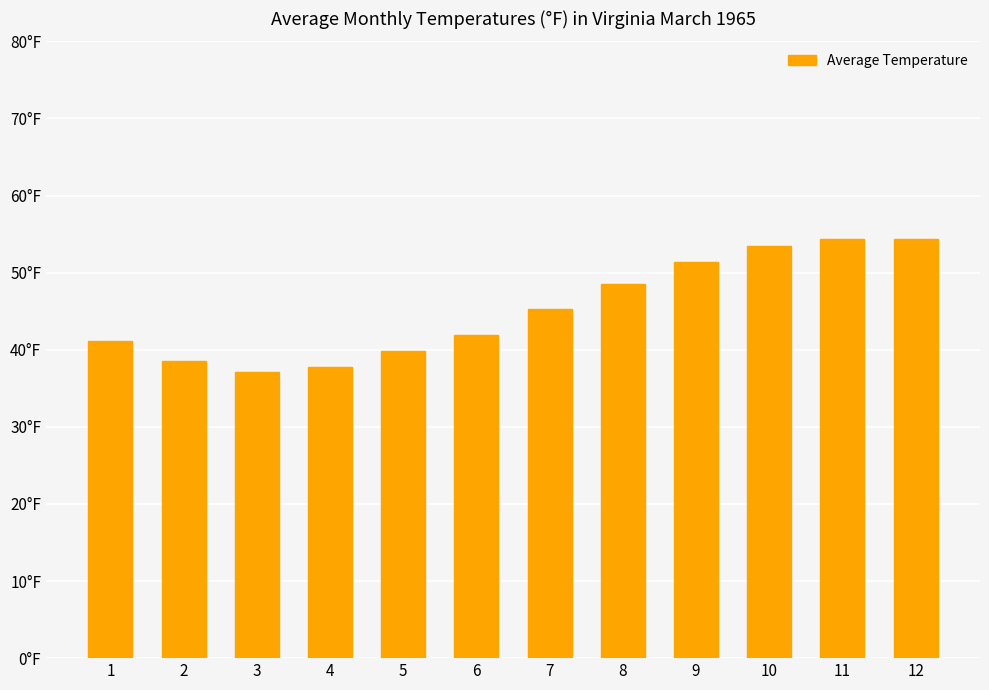

Are the bars horizontal?

No